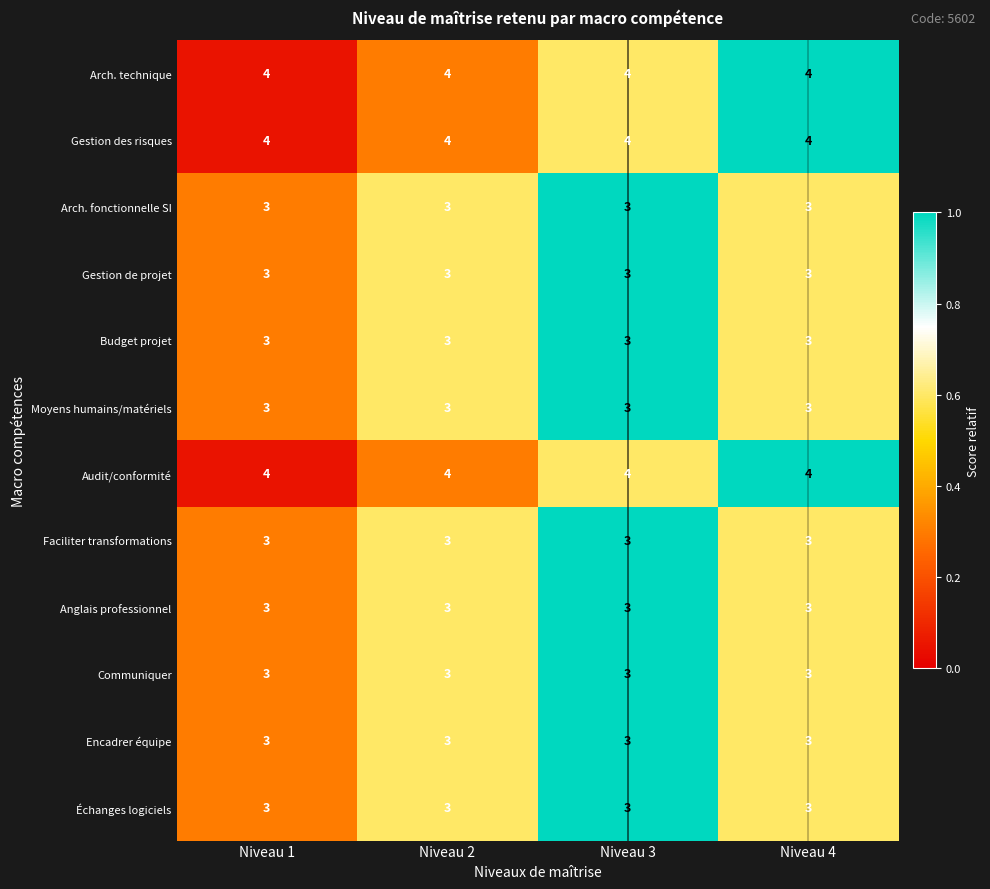

What is the greatest value displayed?

4